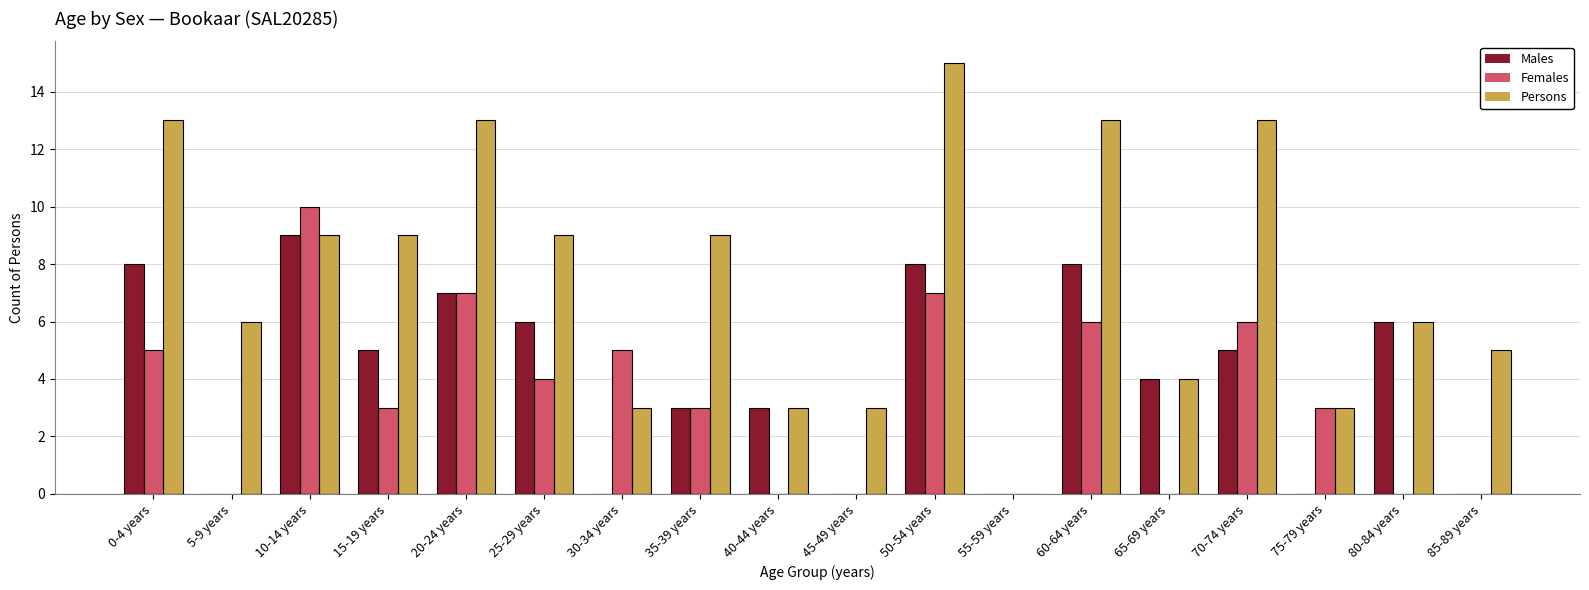

How many data points in Males are above 5?

7